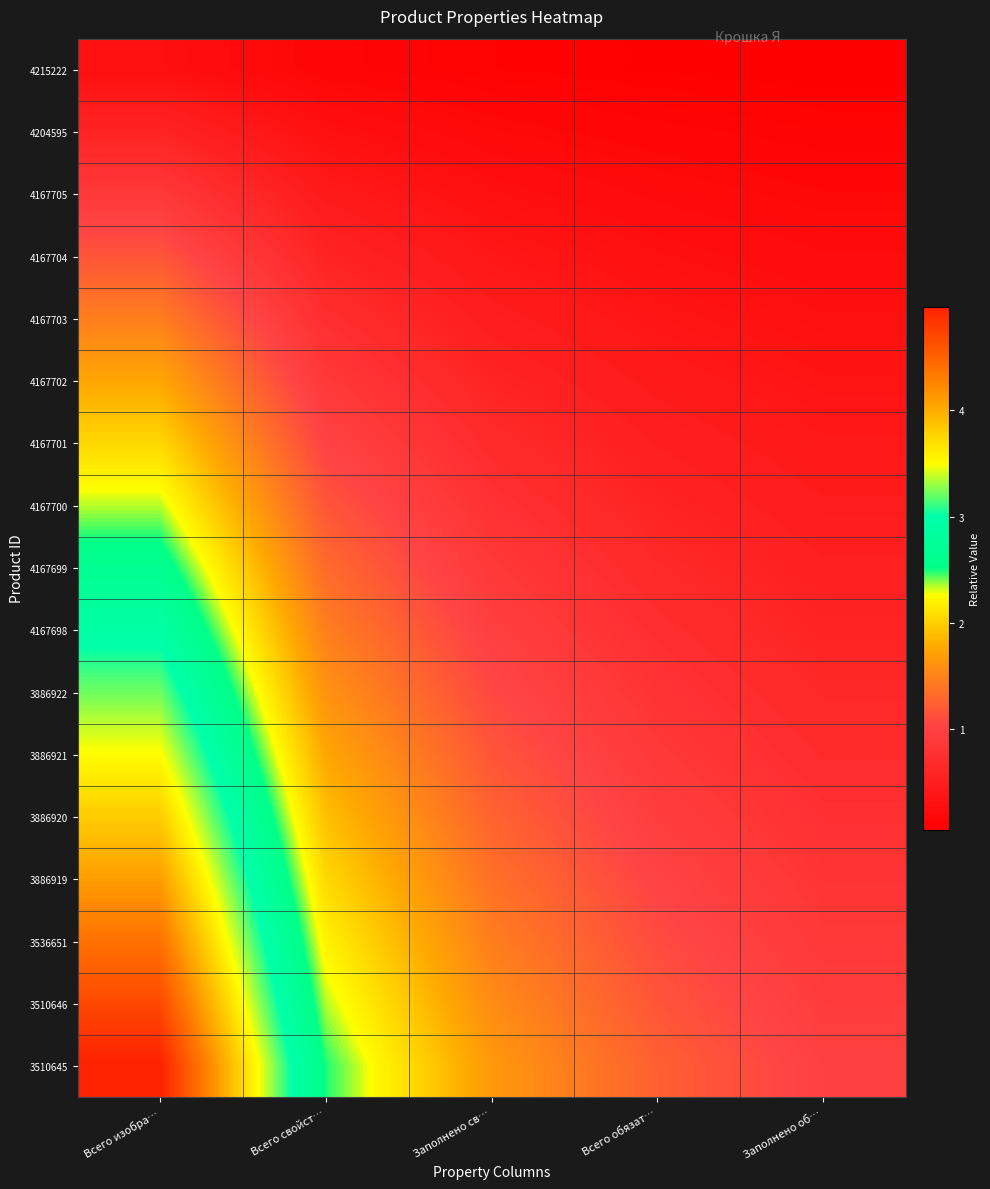

What is the spread (max minus min) of values at Всего изобра…?

4.7